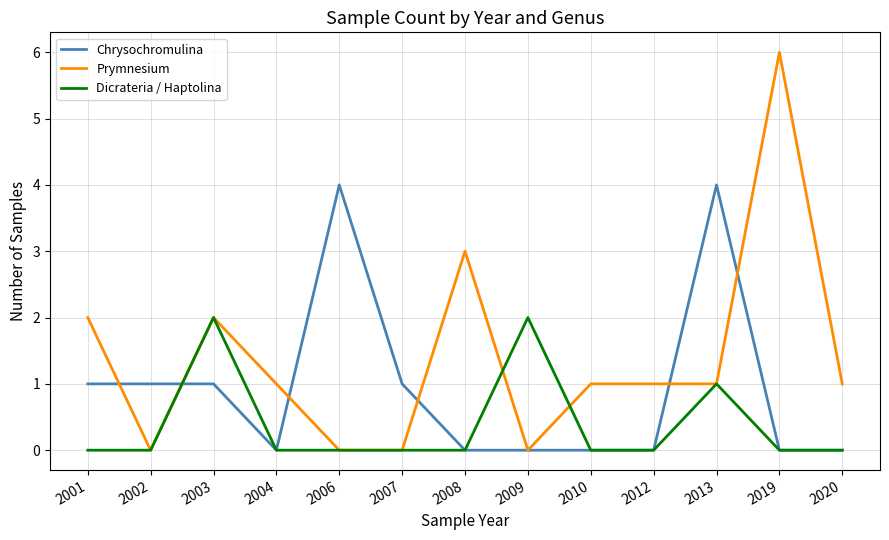

Reading left to right, transcribe all the data shown in this chart.

Chrysochromulina: 1	1	1	0	4	1	0	0	0	0	4	0	0
Prymnesium: 2	0	2	1	0	0	3	0	1	1	1	6	1
Dicrateria / Haptolina: 0	0	2	0	0	0	0	2	0	0	1	0	0